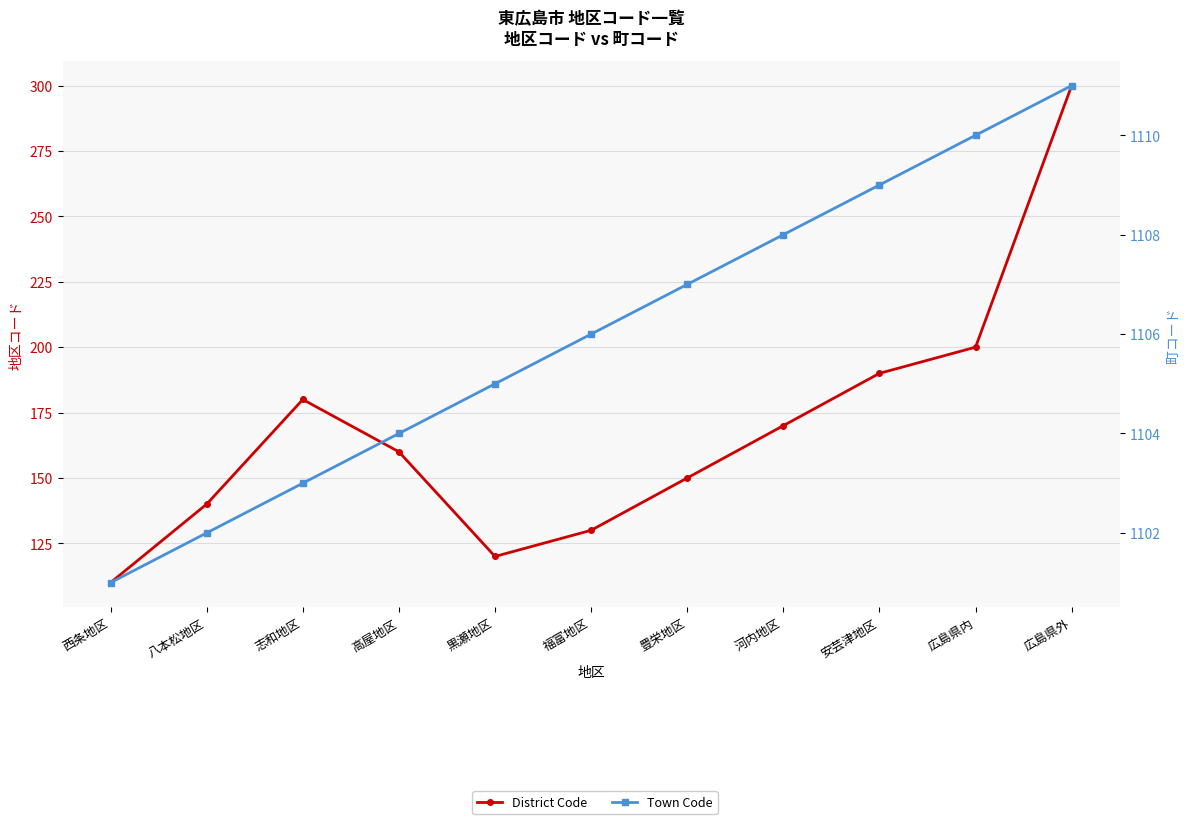

What is the value of the District Code point at the 5th from the left?

120